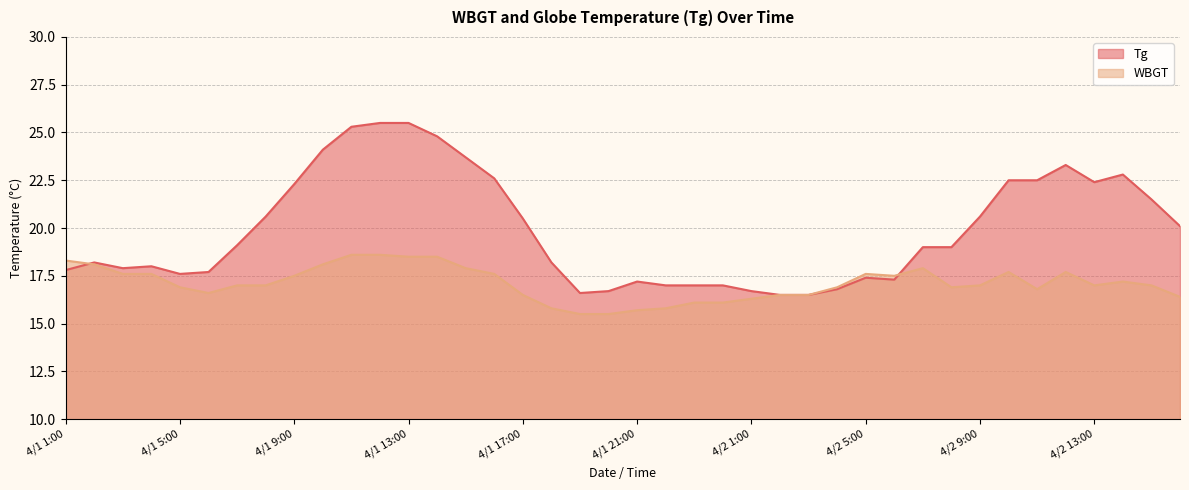

Reading left to right, extract all data points from this chart.

Tg: 17.8	18.2	17.9	18.0	17.6	17.7	19.1	20.6	22.3	24.1	25.3	25.5	25.5	24.8	23.7	22.6	20.5	18.2	16.6	16.7	17.2	17.0	17.0	17.0	16.7	16.5	16.5	16.8	17.4	17.3	19.0	19.0	20.6	22.5	22.5	23.3	22.4	22.8	21.5	20.1
WBGT: 18.3	18.1	17.6	17.6	16.9	16.6	17.0	17.0	17.5	18.1	18.6	18.6	18.5	18.5	17.9	17.6	16.5	15.8	15.5	15.5	15.7	15.8	16.1	16.1	16.3	16.5	16.5	16.9	17.6	17.5	17.9	16.9	17.0	17.7	16.8	17.7	17.0	17.2	17.0	16.4